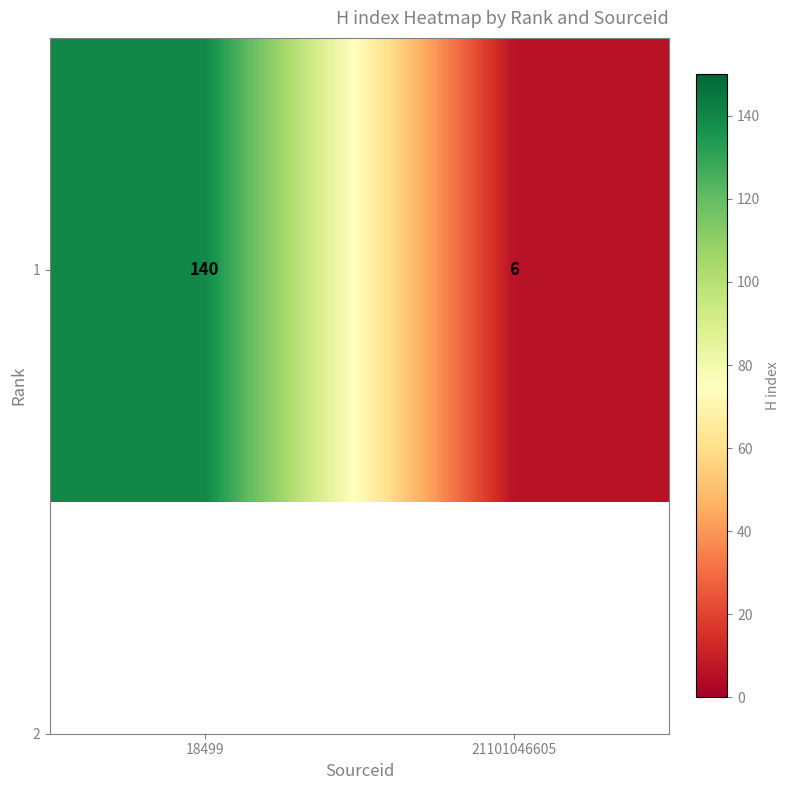

The value at 18499 is 140. True or false?

True